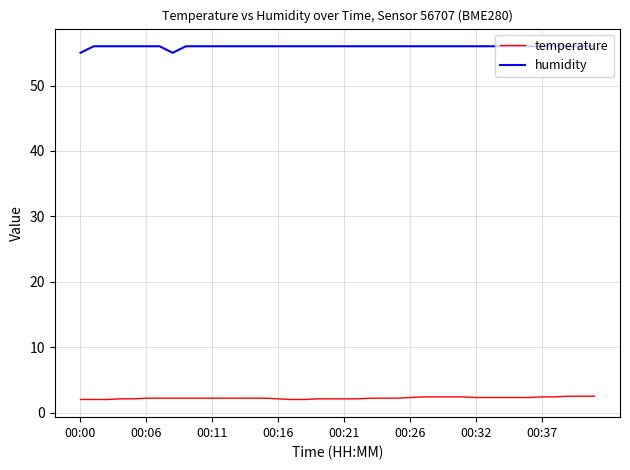

What is the difference between the maximum and second lowest values in the humidity series?

1.0